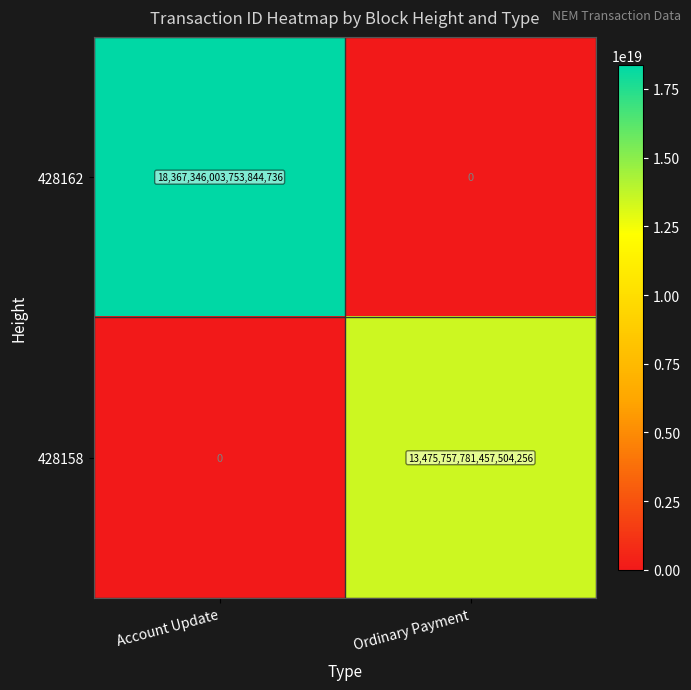

Which series changed the most between Account Update and Ordinary Payment?

428162